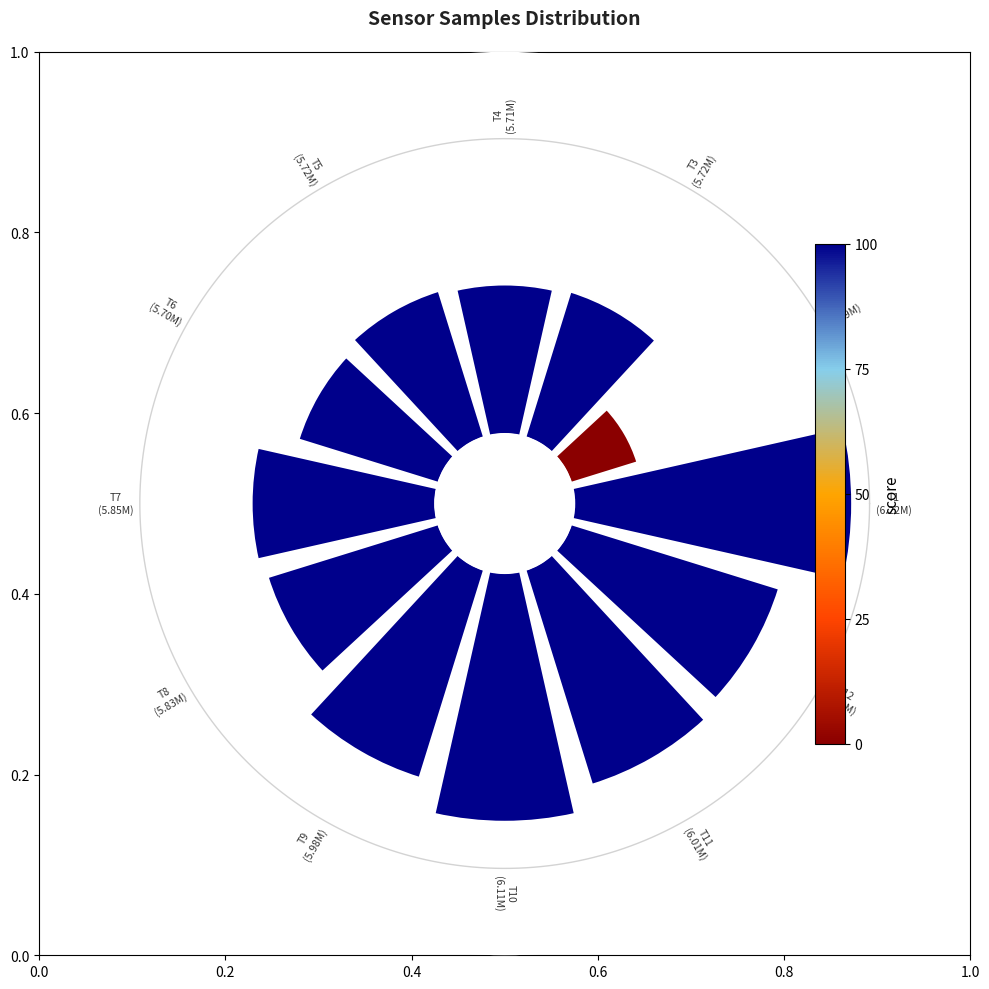

How many segments does this pie chart have?

12